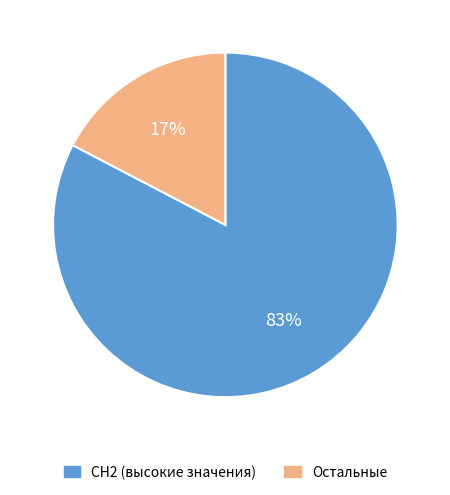

Is there any slice that represents more than half of the pie?

Yes